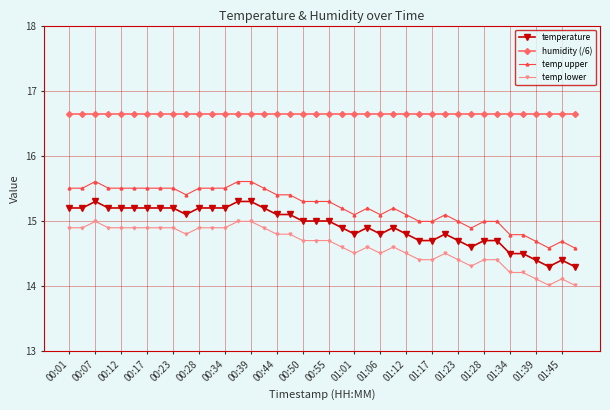

What are all the series names shown in the legend?

temperature, humidity (/6), temp upper, temp lower